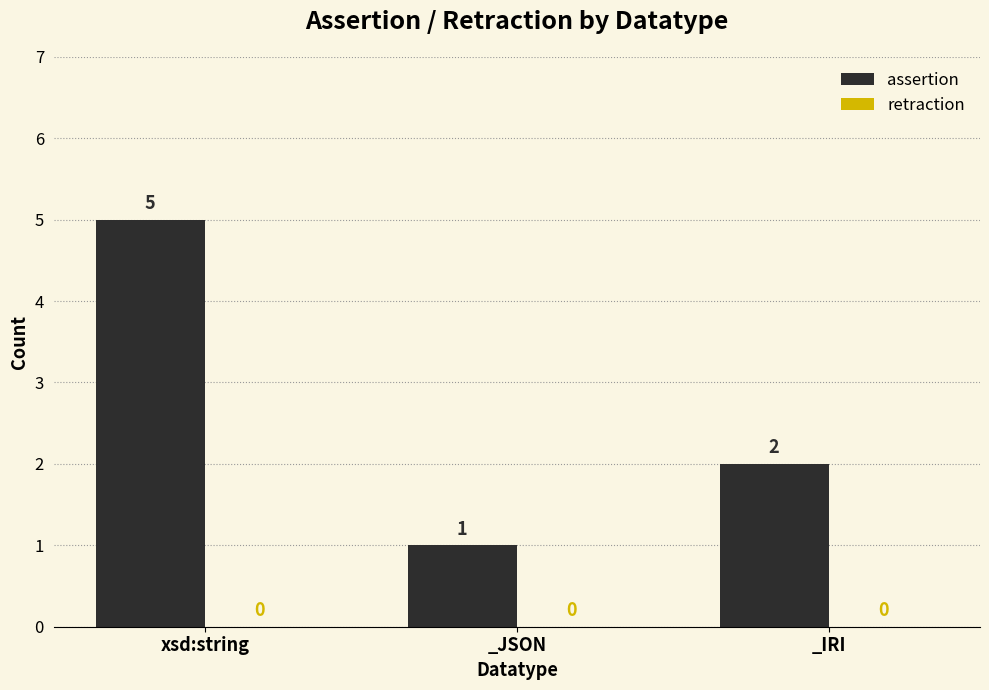

What is the change in value from _JSON to _IRI?

+1